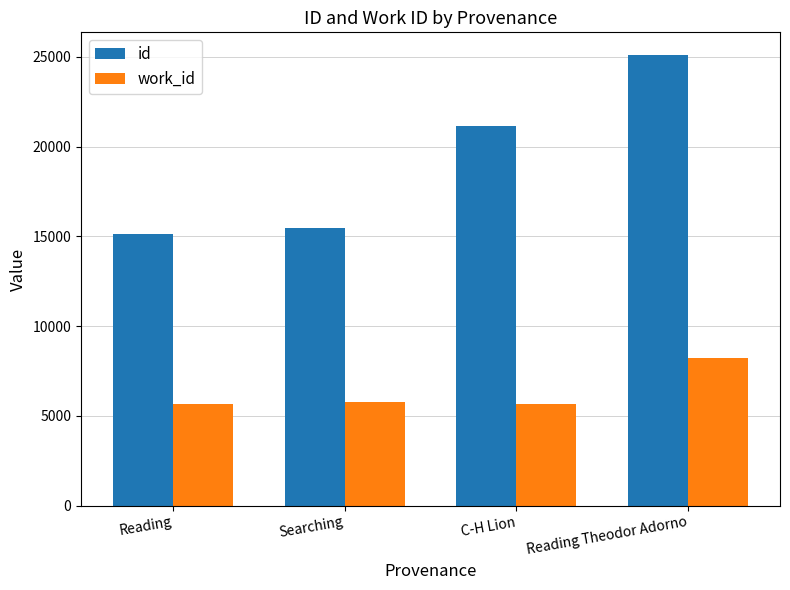

Where is id nearest to the value 20110?

C-H Lion